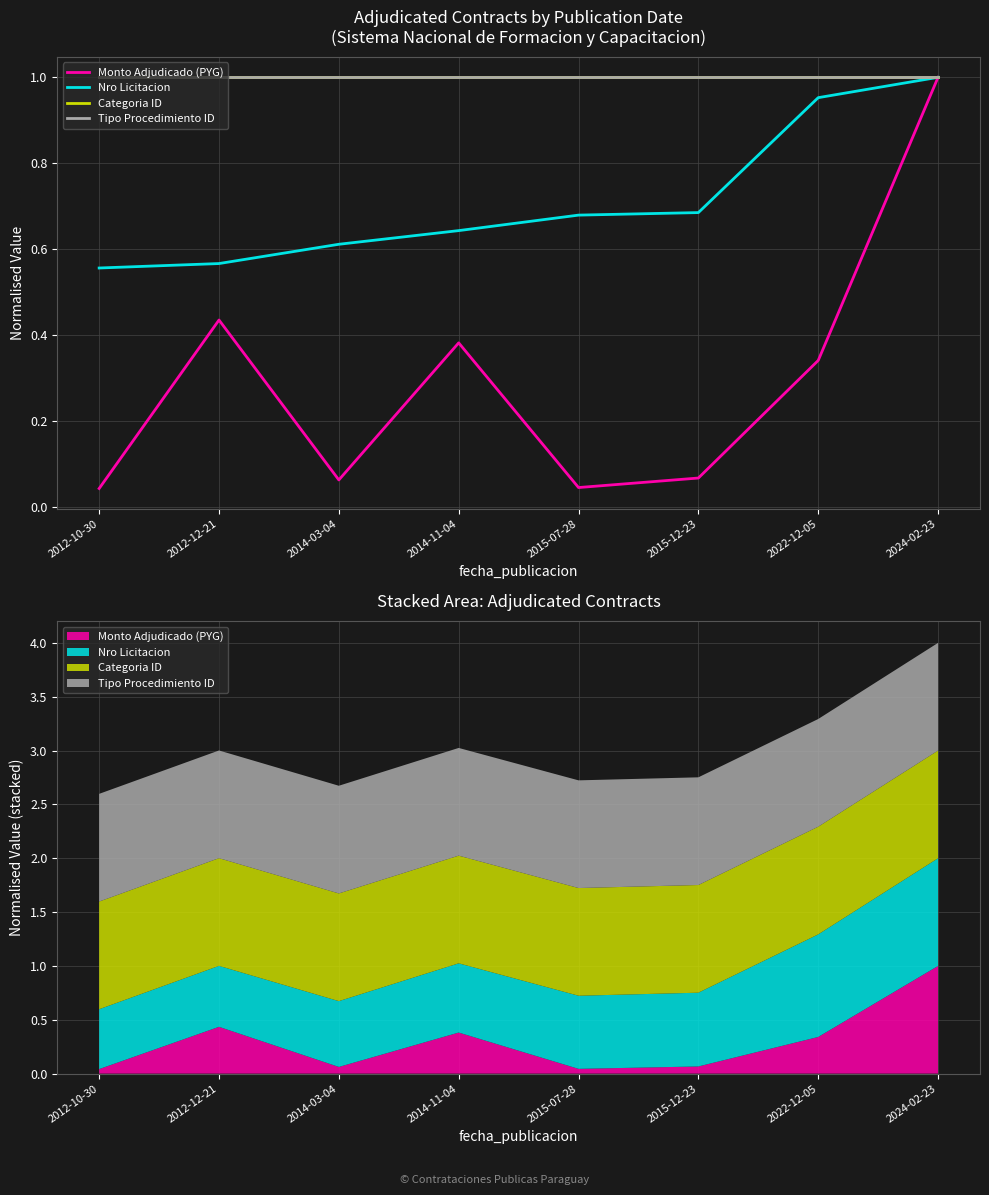

Which series changed the most between 2012-12-21 and 2015-12-23?

Monto Adjudicado (PYG)